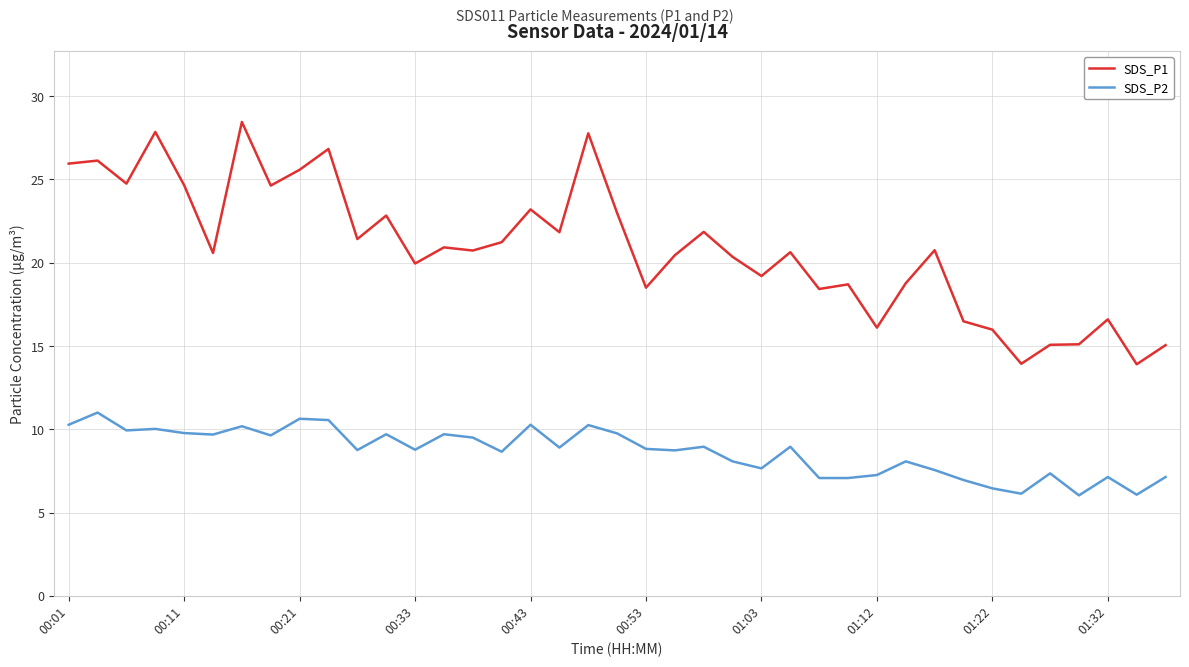

Rank the series by their maximum value, from lowest to highest.

SDS_P2, SDS_P1